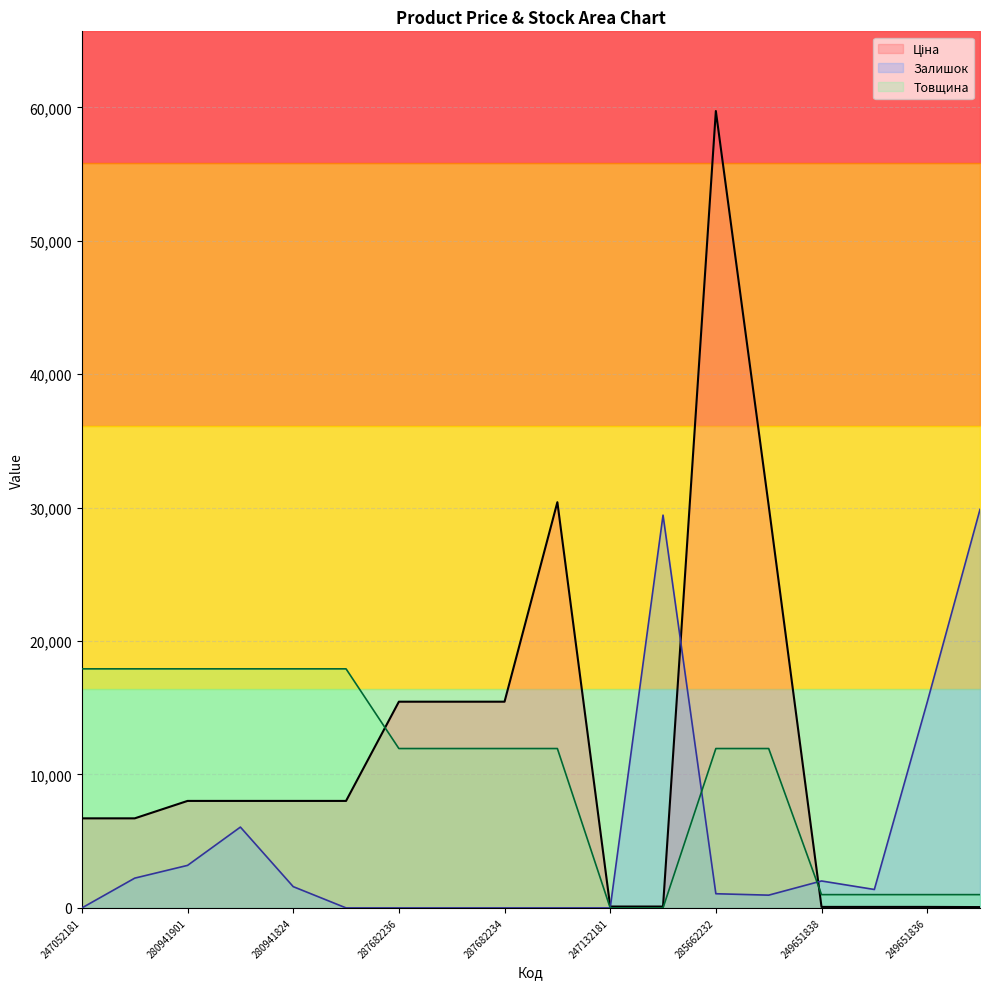

Which has a higher value, 247052181 or 287702232?

287702232